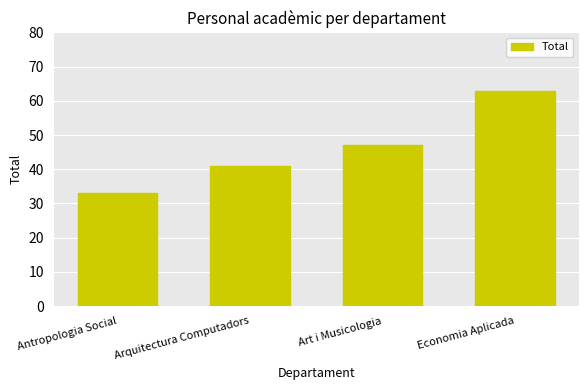

What is the average value?

46